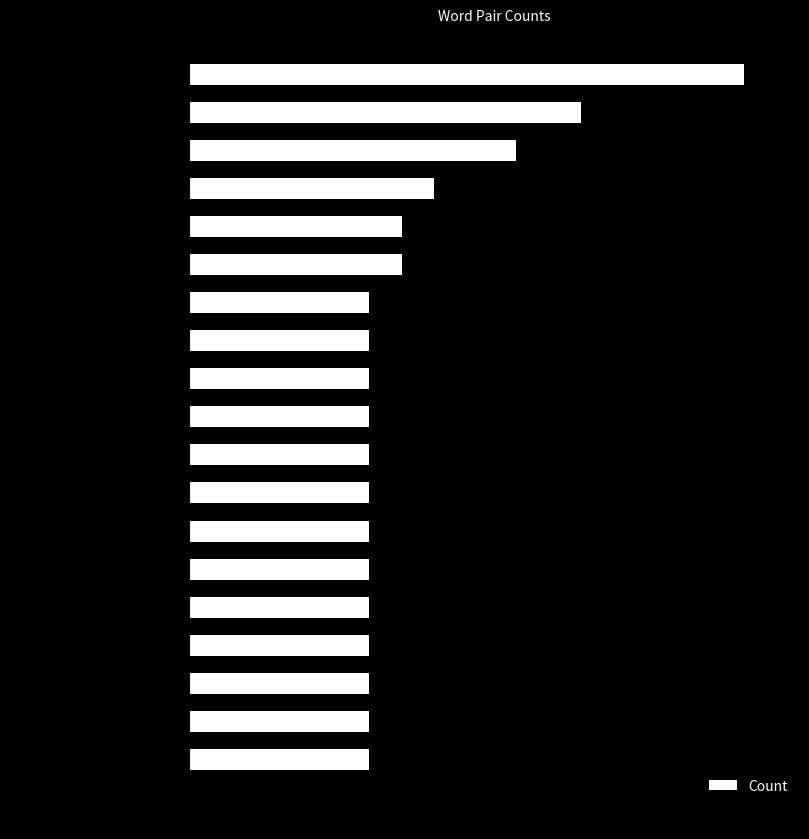

What value does the data have at #swoopchat, chicago?

13